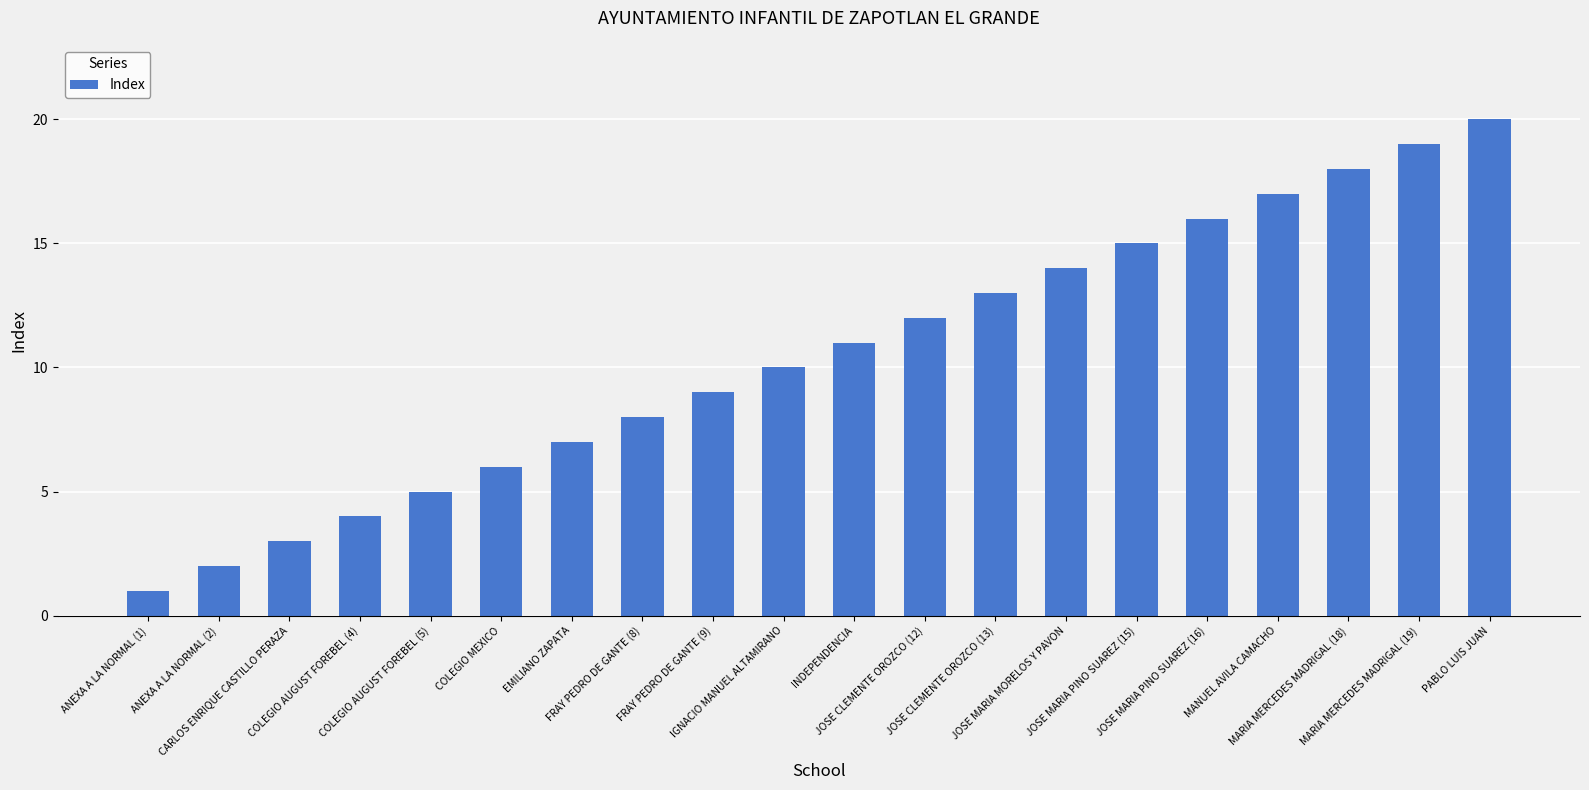

List the labels in order of value, largest first.

PABLO LUIS JUAN, MARIA MERCEDES MADRIGAL (19), MARIA MERCEDES MADRIGAL (18), MANUEL AVILA CAMACHO, JOSE MARIA PINO SUAREZ (16), JOSE MARIA PINO SUAREZ (15), JOSE MARIA MORELOS Y PAVON, JOSE CLEMENTE OROZCO (13), JOSE CLEMENTE OROZCO (12), INDEPENDENCIA, IGNACIO MANUEL ALTAMIRANO, FRAY PEDRO DE GANTE (9), FRAY PEDRO DE GANTE (8), EMILIANO ZAPATA, COLEGIO MEXICO, COLEGIO AUGUST FOREBEL (5), COLEGIO AUGUST FOREBEL (4), CARLOS ENRIQUE CASTILLO PERAZA, ANEXA A LA NORMAL (2), ANEXA A LA NORMAL (1)